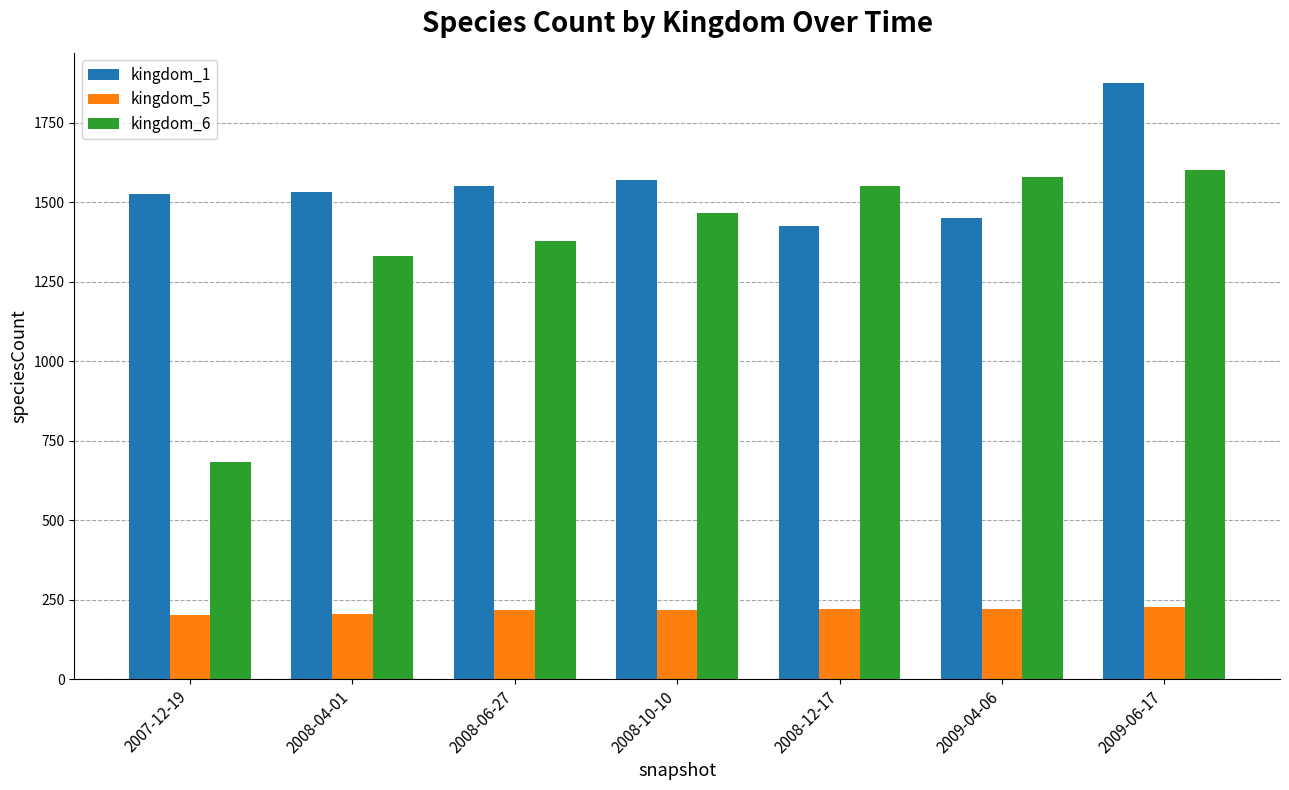

What value does the kingdom_6 series have at 2007-12-19, to the nearest 100?

700